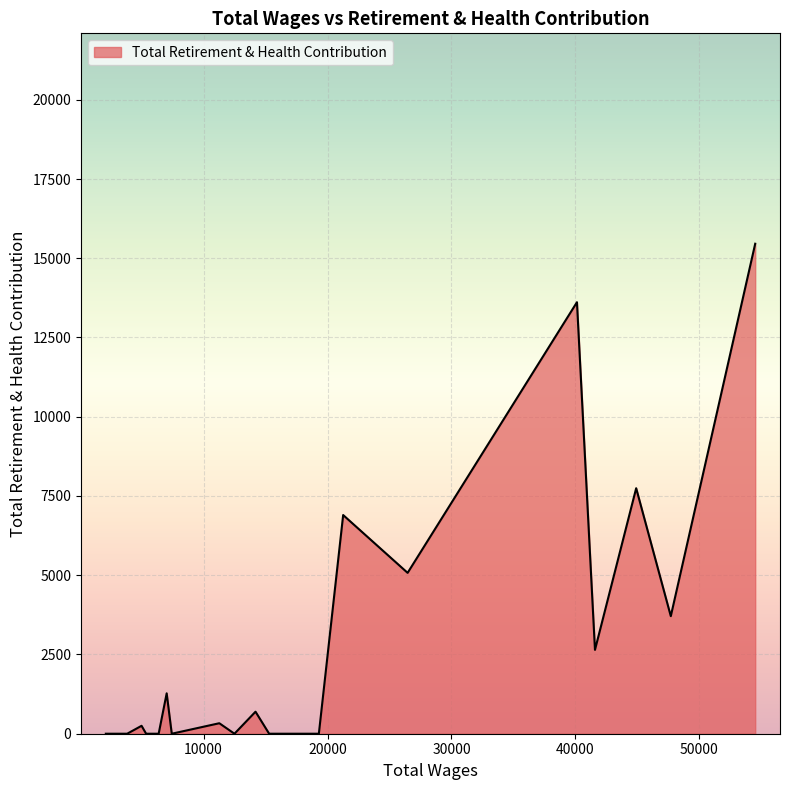

Is this an area chart (filled region under the line)?

Yes